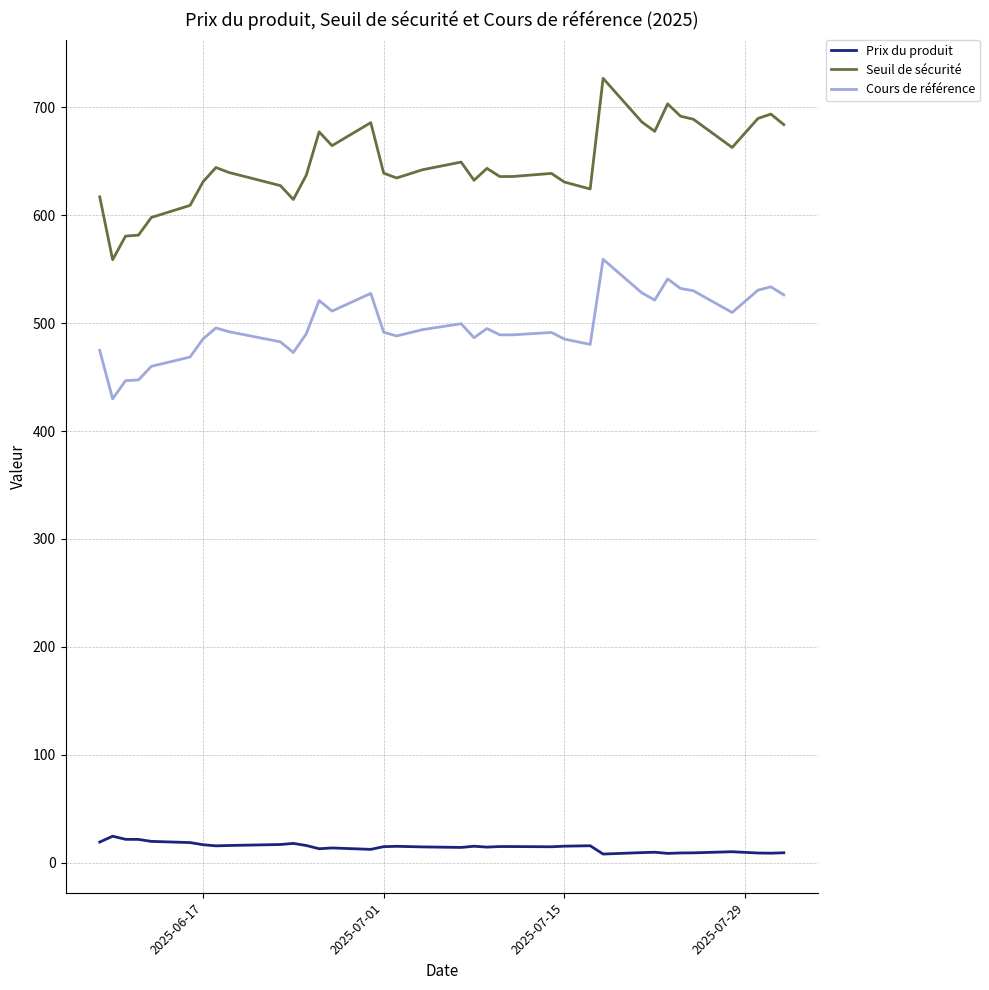

True or false: Seuil de sécurité and Prix du produit cross at least once.

False